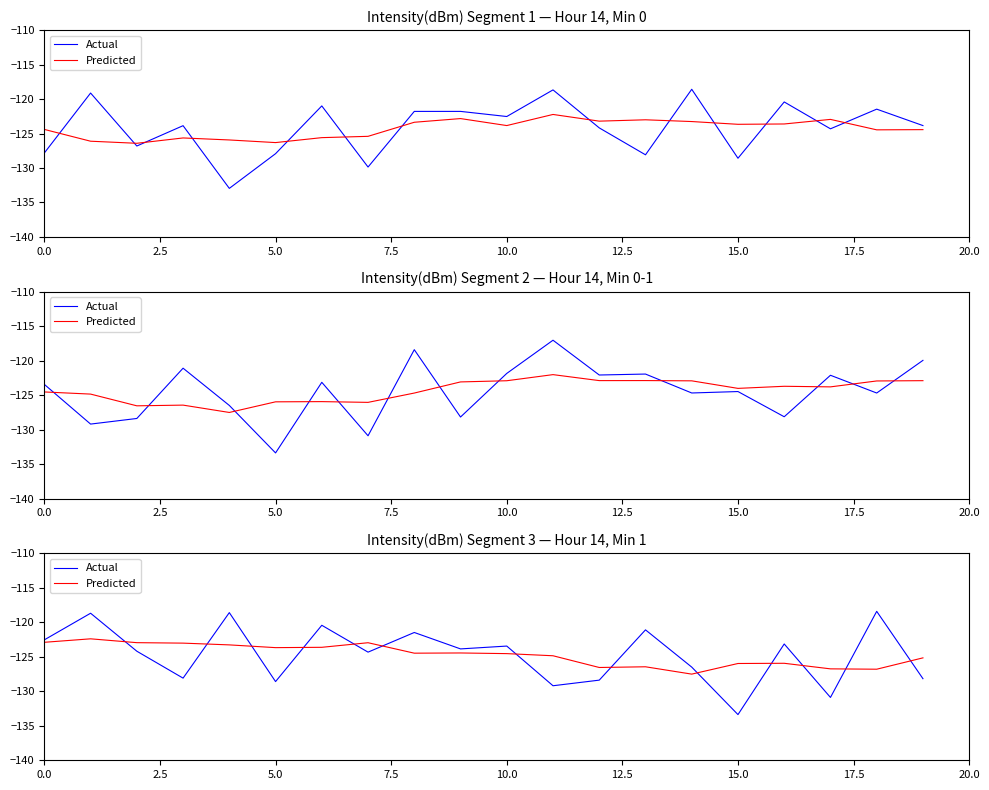

What are all the series names shown in the legend?

Actual, Predicted